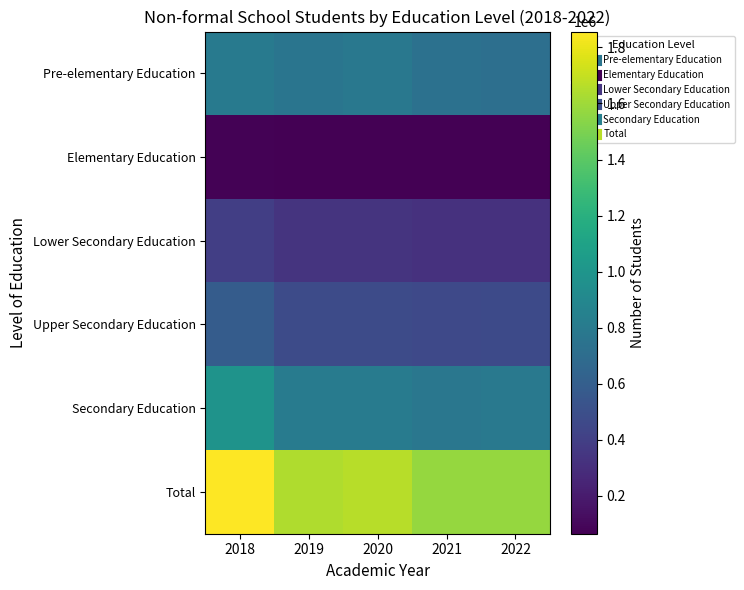

Reading left to right, extract all data points from this chart.

Pre-elementary Education: 2018=799807	2019=760930	2020=780911	2021=732202	2022=719672
Elementary Education: 2018=74753	2019=69030	2020=69030	2021=64966	2022=65640
Lower Secondary Education: 2018=395915	2019=337753	2020=337753	2021=319575	2022=319041
Upper Secondary Education: 2018=586013	2019=475398	2020=475398	2021=458961	2022=470534
Secondary Education: 2018=981928	2019=813151	2020=813151	2021=778536	2022=789575
Total: 2018=1856488	2019=1643111	2020=1663092	2021=1575704	2022=1574887